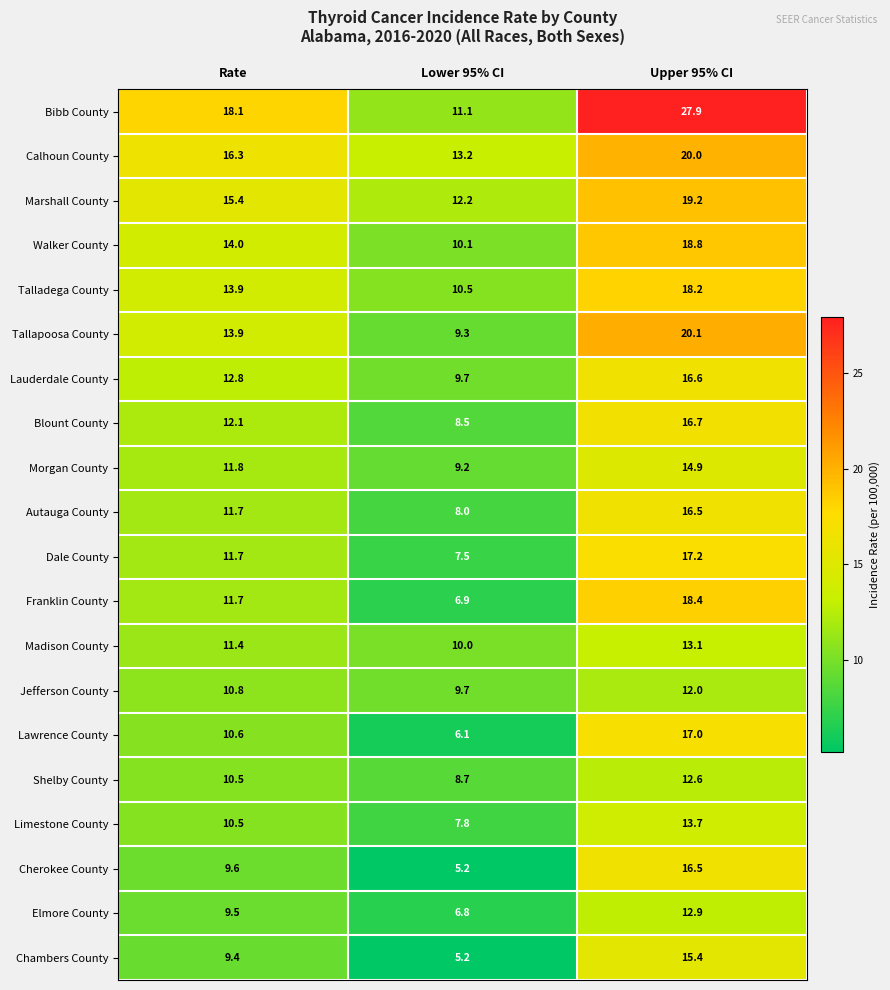

At how many categories does at least one series exceed 22?

1